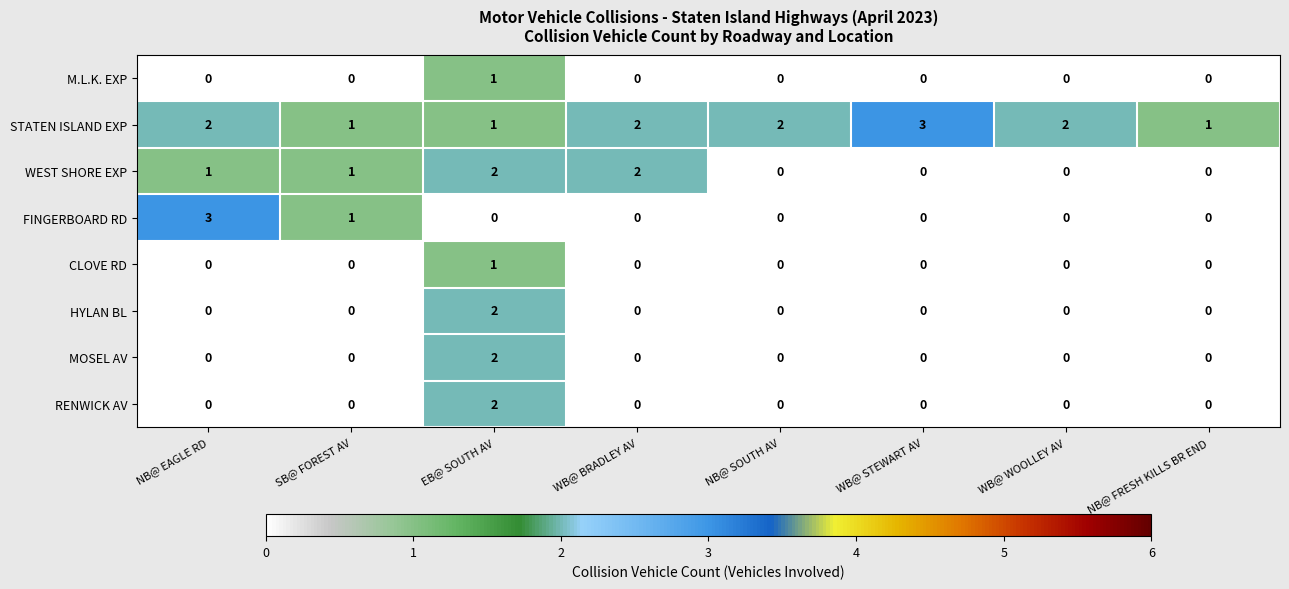

Count the FINGERBOARD RD values in the range 0 to 1.

7